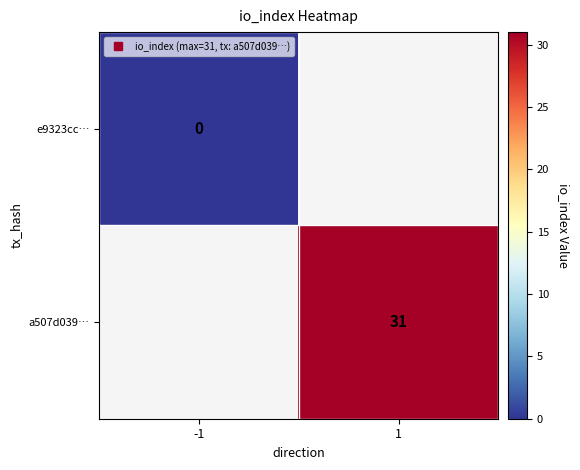

Between 1 and -1, which is larger?

-1